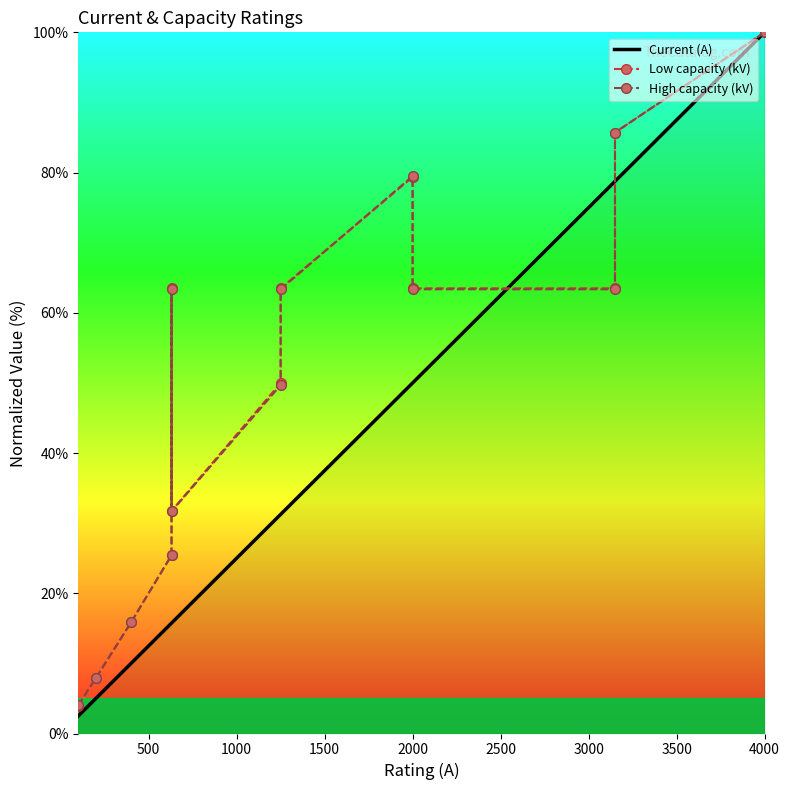

Rank the series by their maximum value, from lowest to highest.

Current (A), Low capacity (kV), High capacity (kV)